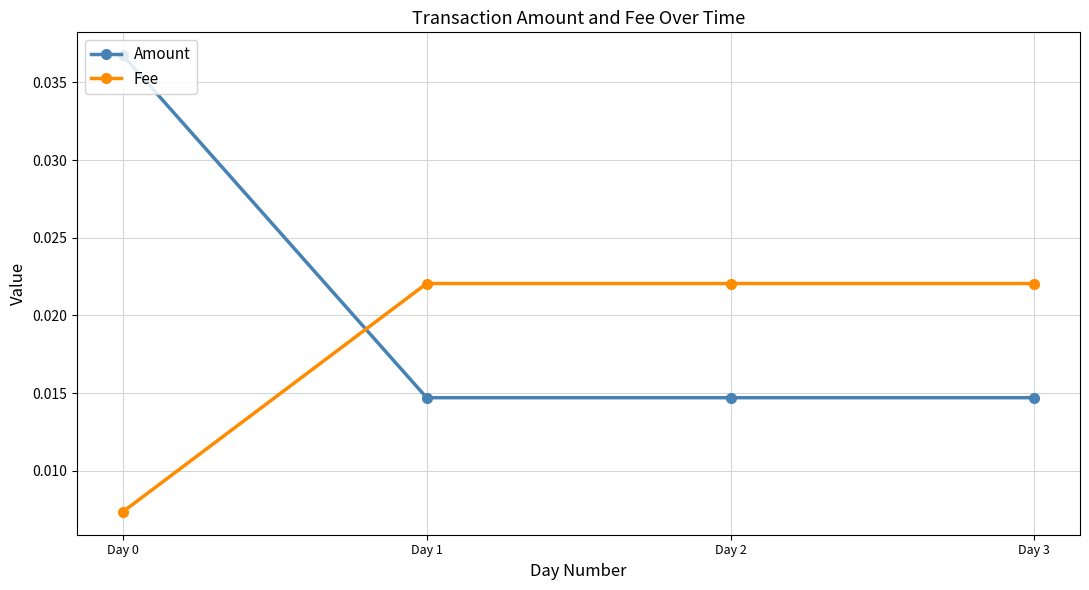

How many times do Amount and Fee cross each other?

1